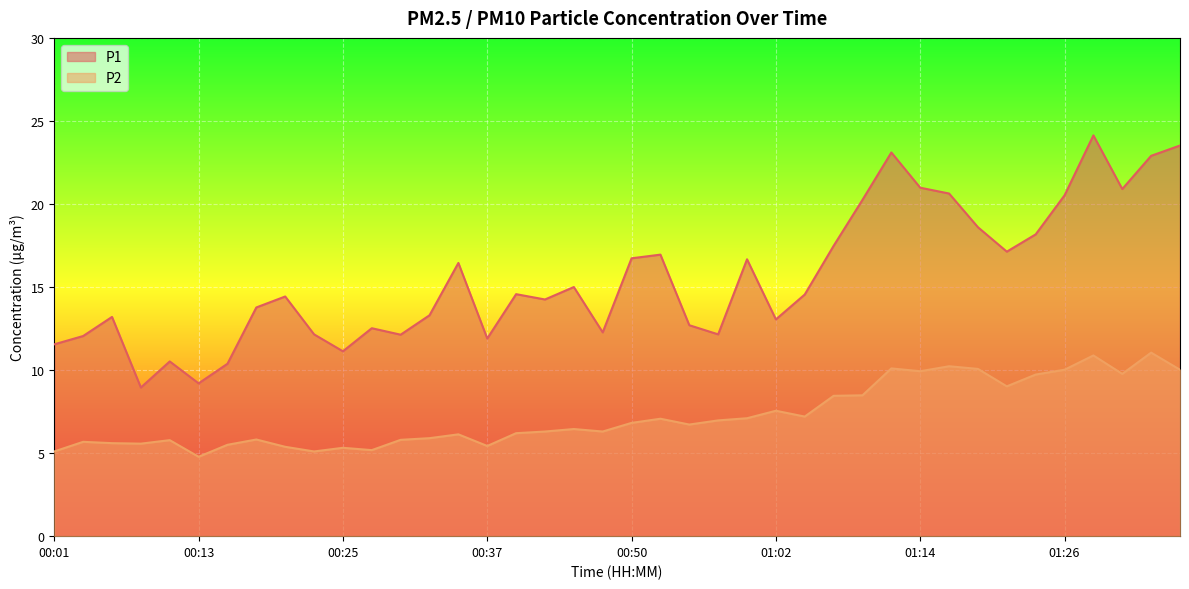

Where is P2 nearest to the value 7?

00:57